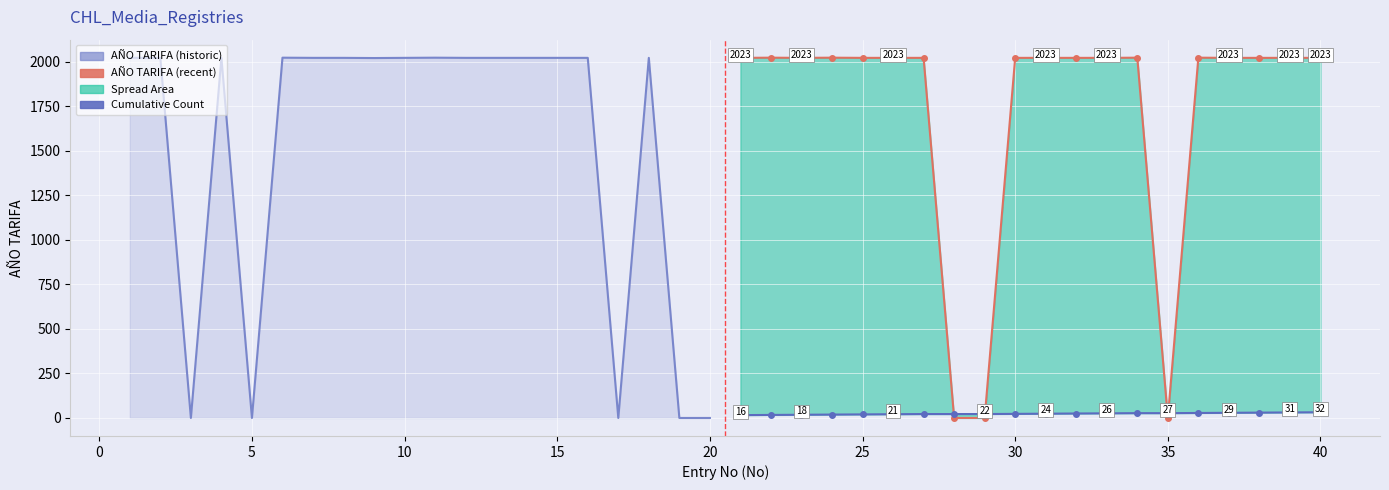

What is the label of the 10th point from the left?

40